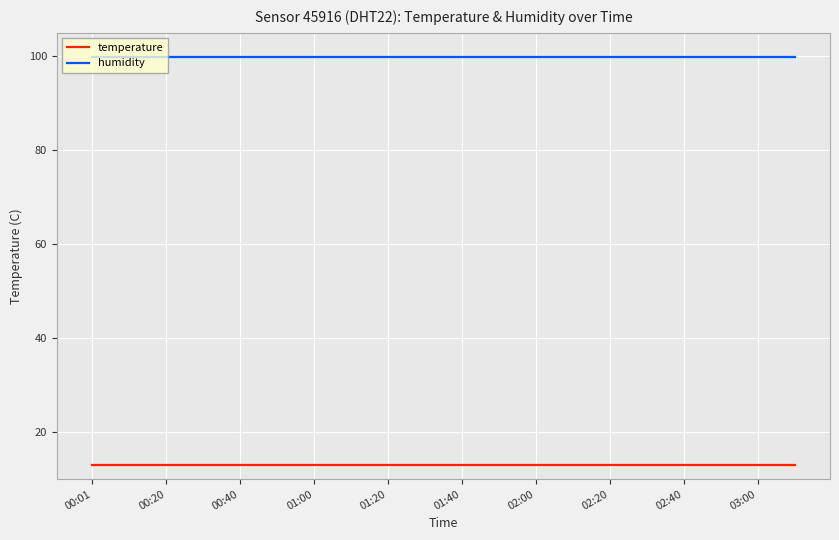

List the series in order of their overall mean, highest first.

humidity, temperature